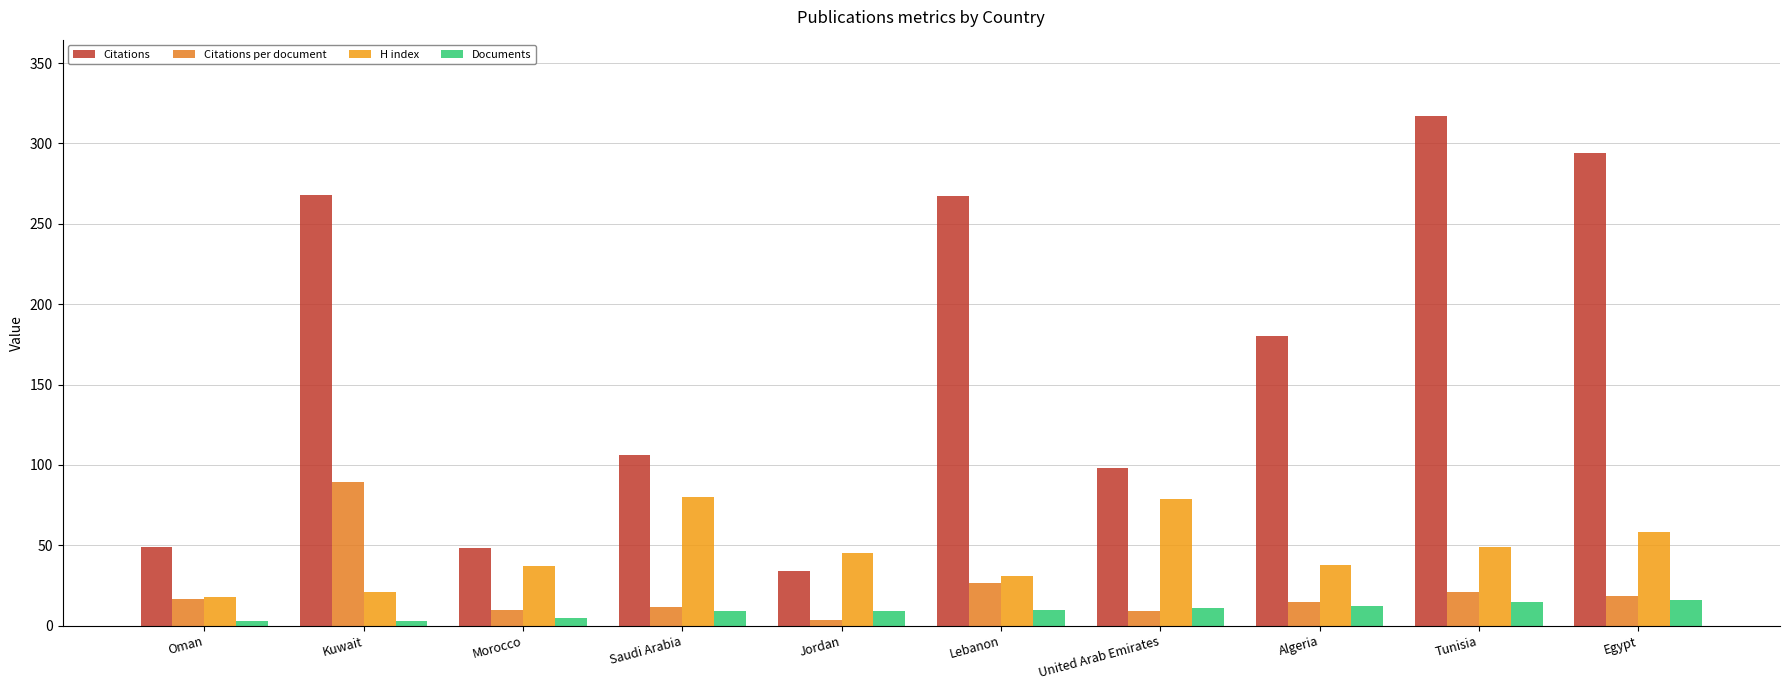

True or false: Citations has a value of 267.0 at Lebanon.

True